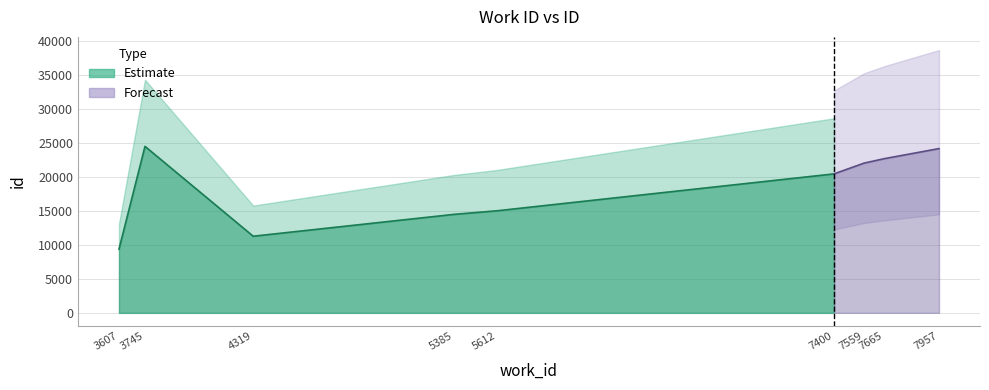

The chart shows a value of 22010 at 5385. True or false?

False